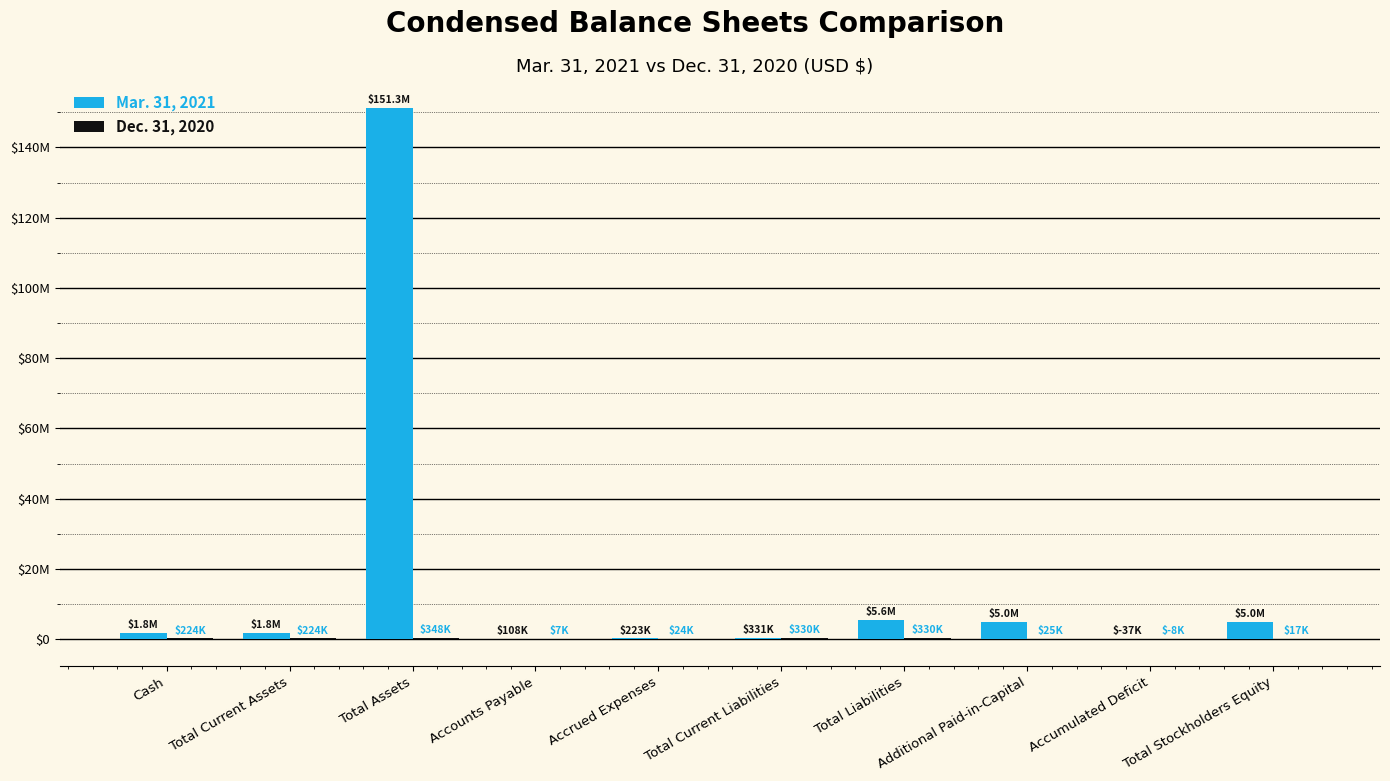

Does the chart contain stacked bars?

No